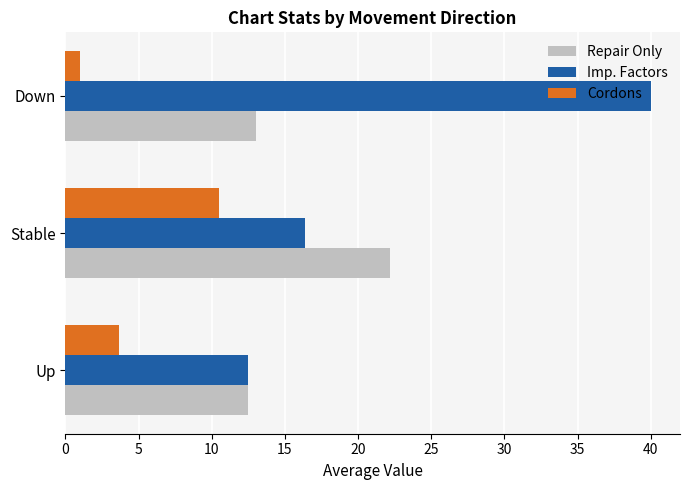

What are all the series names shown in the legend?

Repair Only, Imp. Factors, Cordons